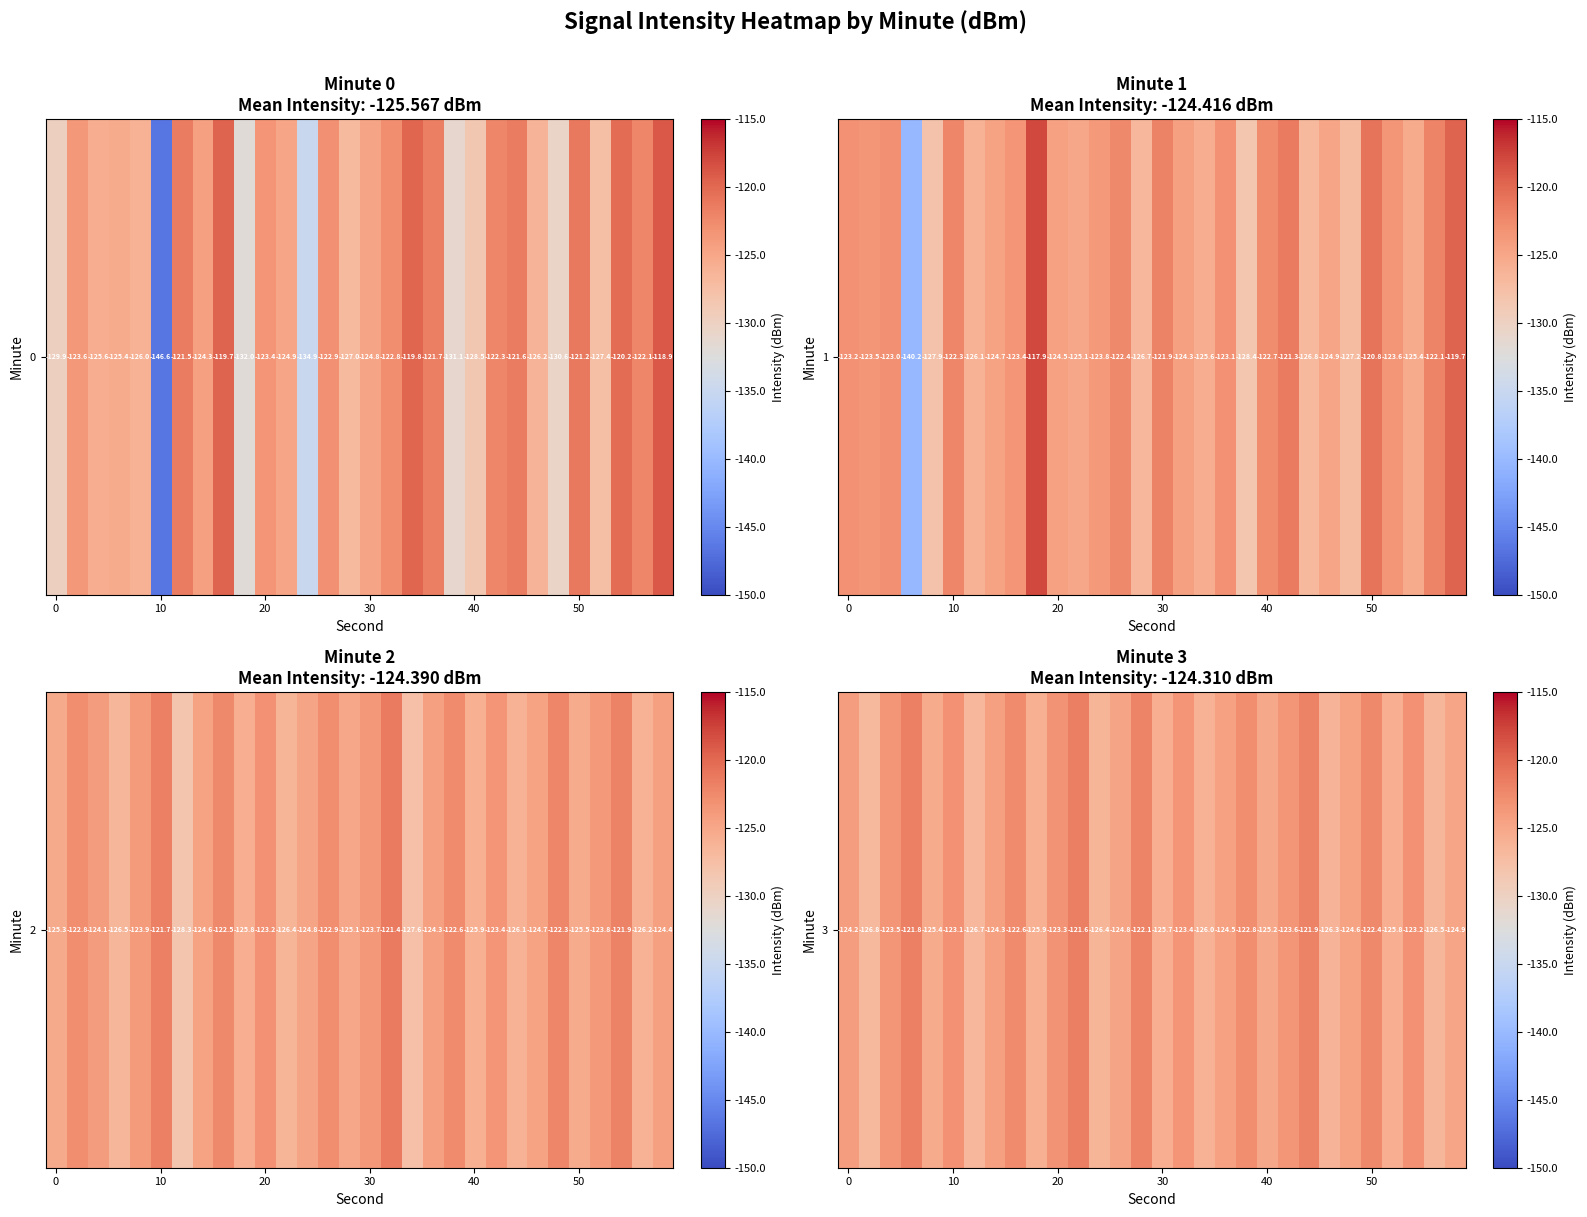

What is the change in value from 7 to 18?

-0.2